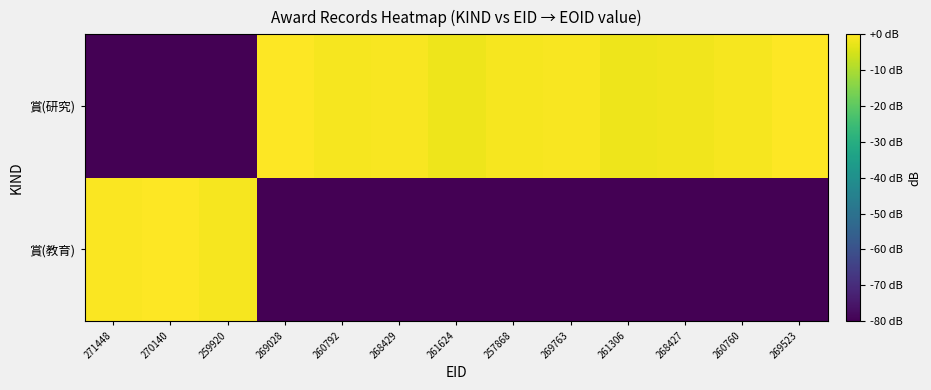

What is the total value across all series at 260760?

-81.0